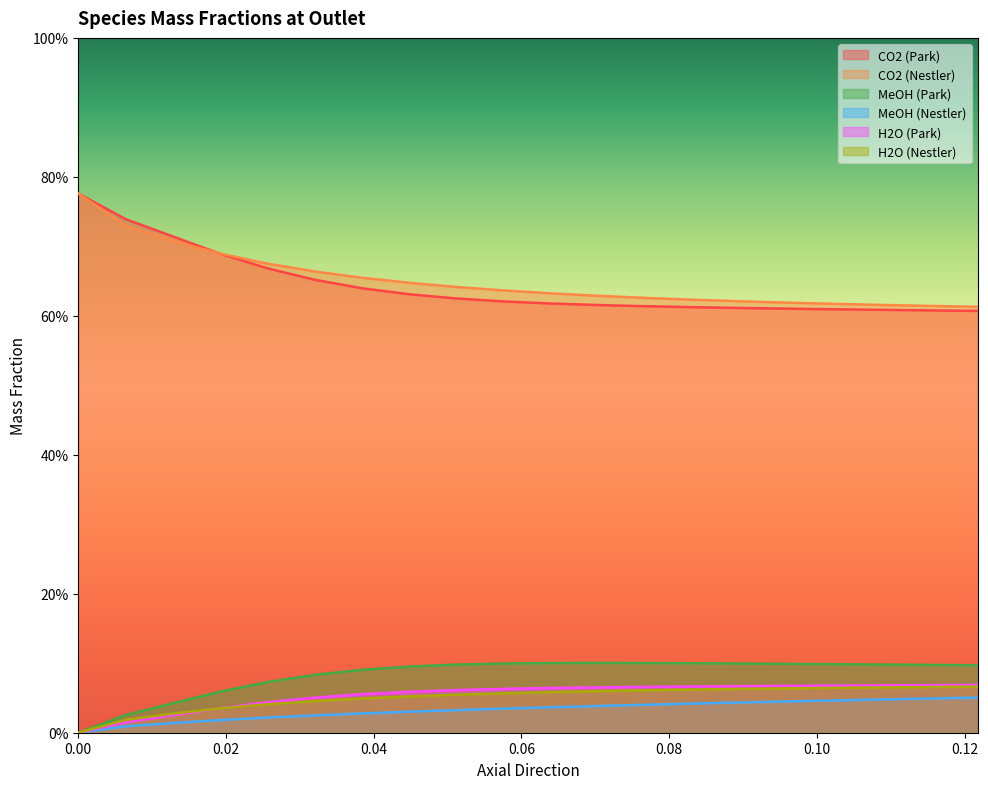

How many lines are shown in the chart?

6